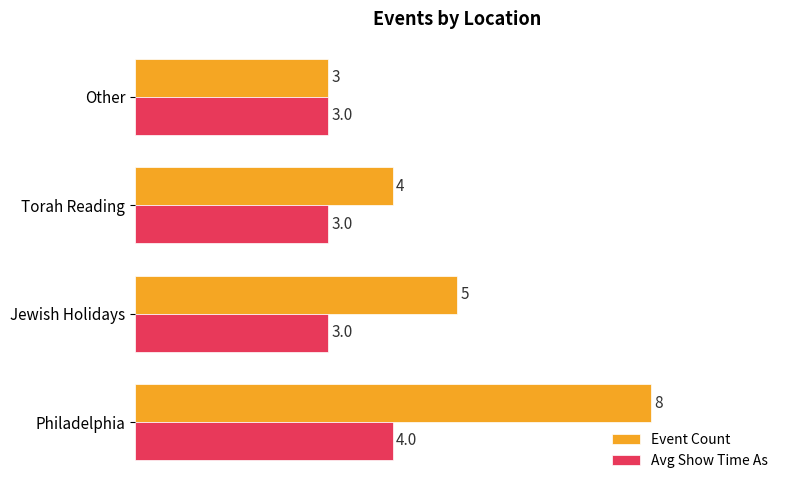

Is it true that Avg Show Time As equals 3 at Torah Reading?

True